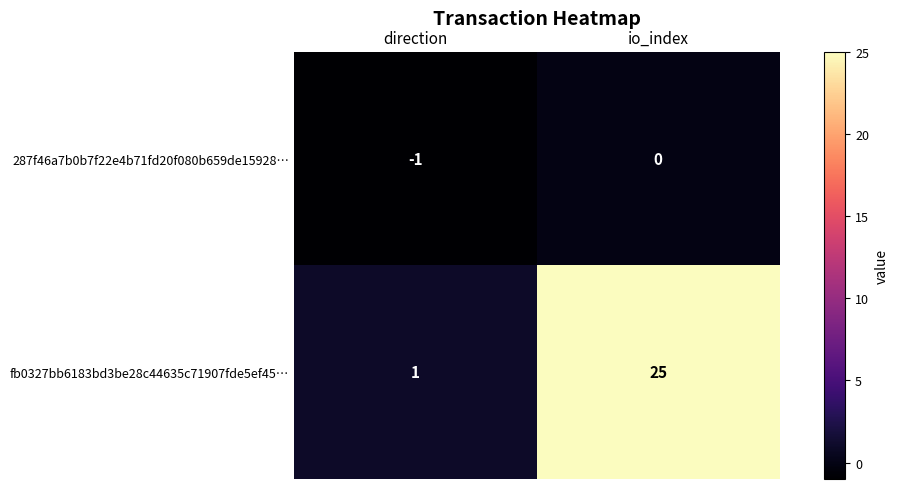

At which label does fb0327bb6183bd3be28c44635c71907fde5ef45… reach its minimum?

direction